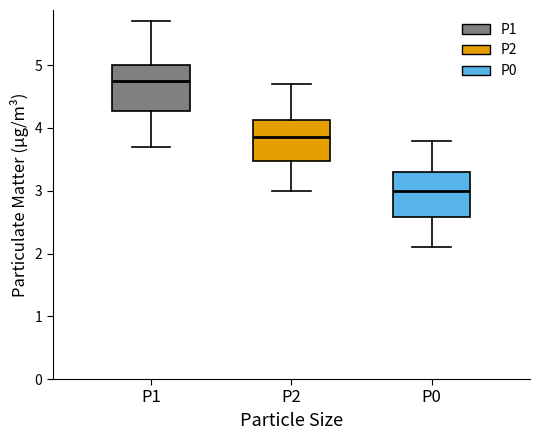

Reading left to right, transcribe this box plot: for each box, give where its median line is, the range the box spans, and where its two whiskers end, as read against the y-axis. The values are not printed on the chart, so give them approximately, as read against the axis.

P1: median 4.8, box 4.3 to 5.0, whiskers 3.7 to 5.7
P2: median 3.9, box 3.5 to 4.1, whiskers 3.0 to 4.7
P0: median 3.0, box 2.6 to 3.3, whiskers 2.1 to 3.8